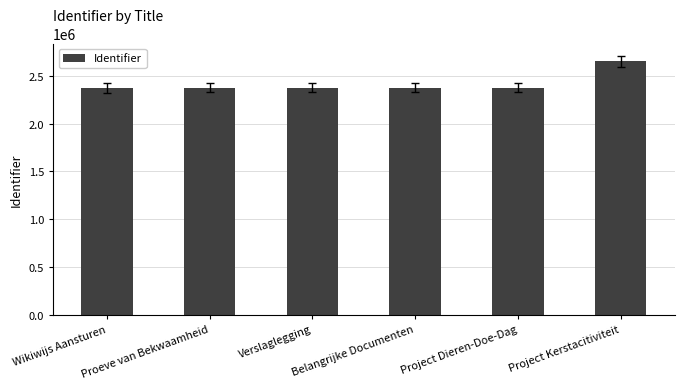

What is the label of the 4th bar from the left?

Belangrijke Documenten